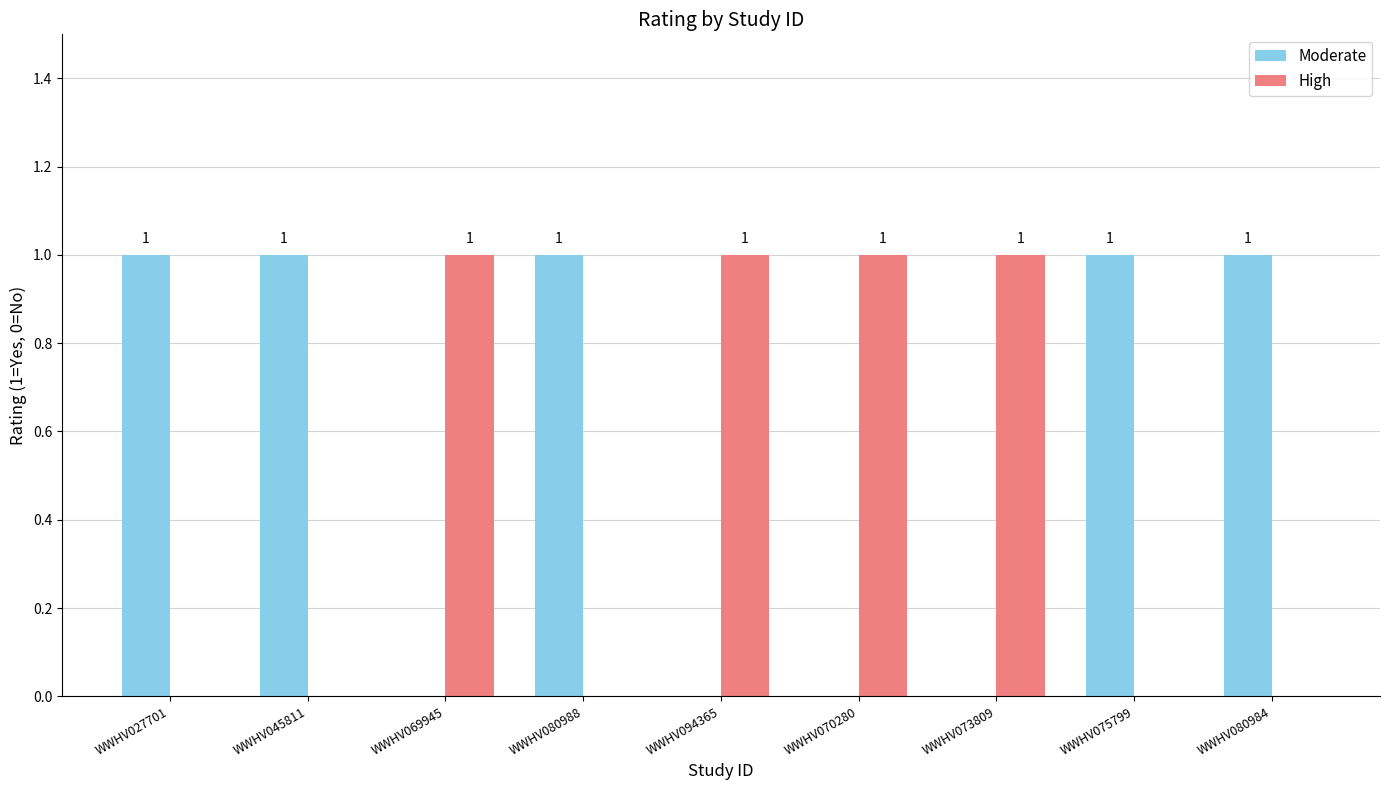

Which series has the largest total across all categories?

Moderate